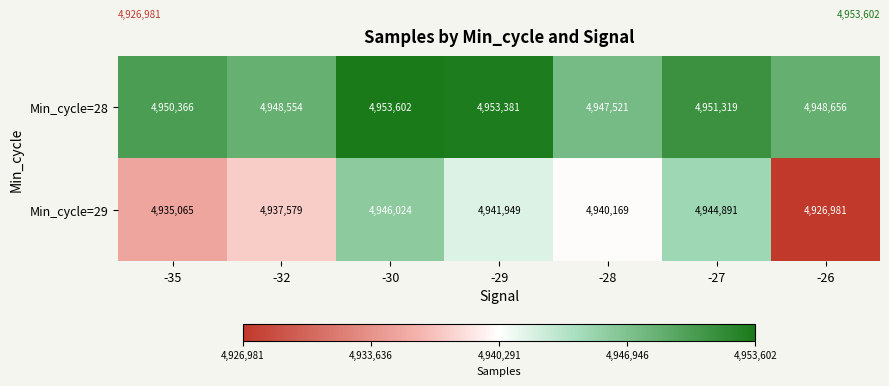

Which series changed the most between -27 and -26?

Min_cycle=29